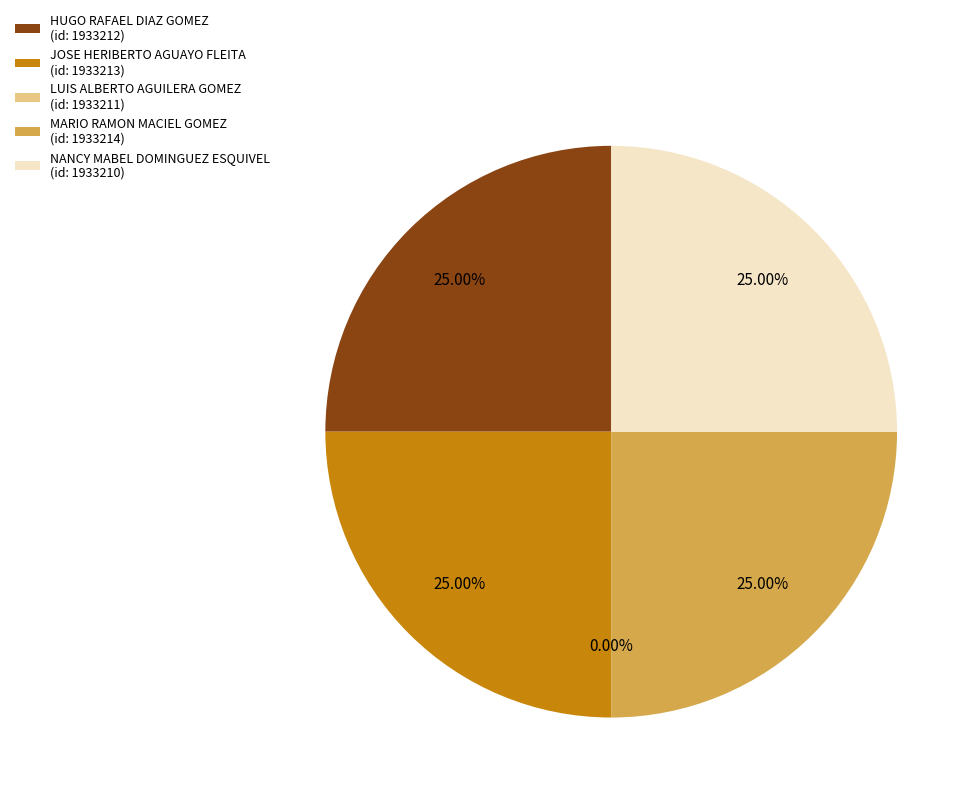

Which category has the biggest portion of the pie?

HUGO RAFAEL DIAZ GOMEZ
(id: 1933212)